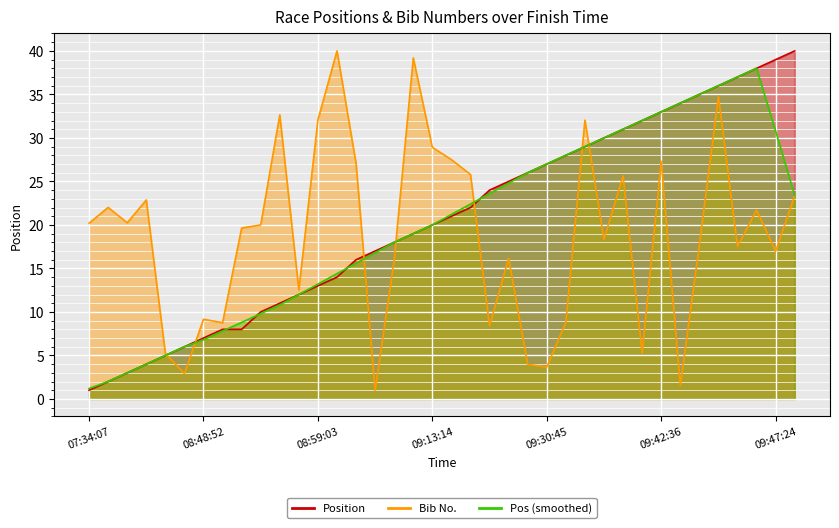

Which series has the widest spread of values?

Position